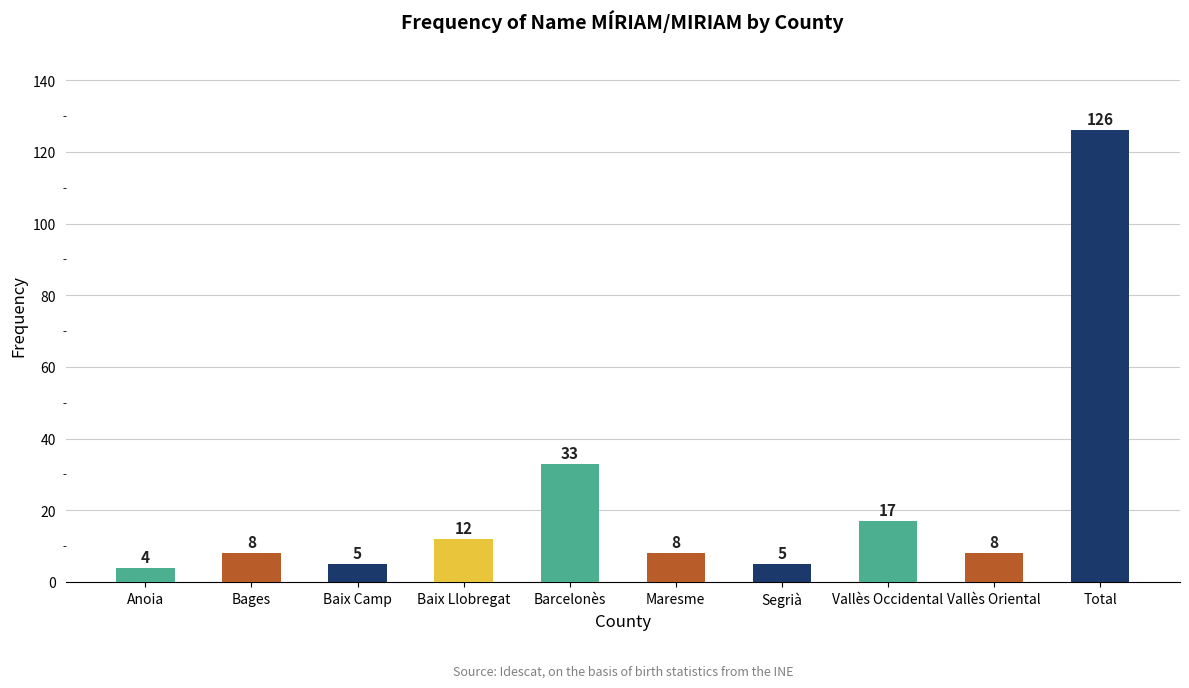

Approximately how many times larger is the value at Baix Camp compared to Barcelonès?

0.2